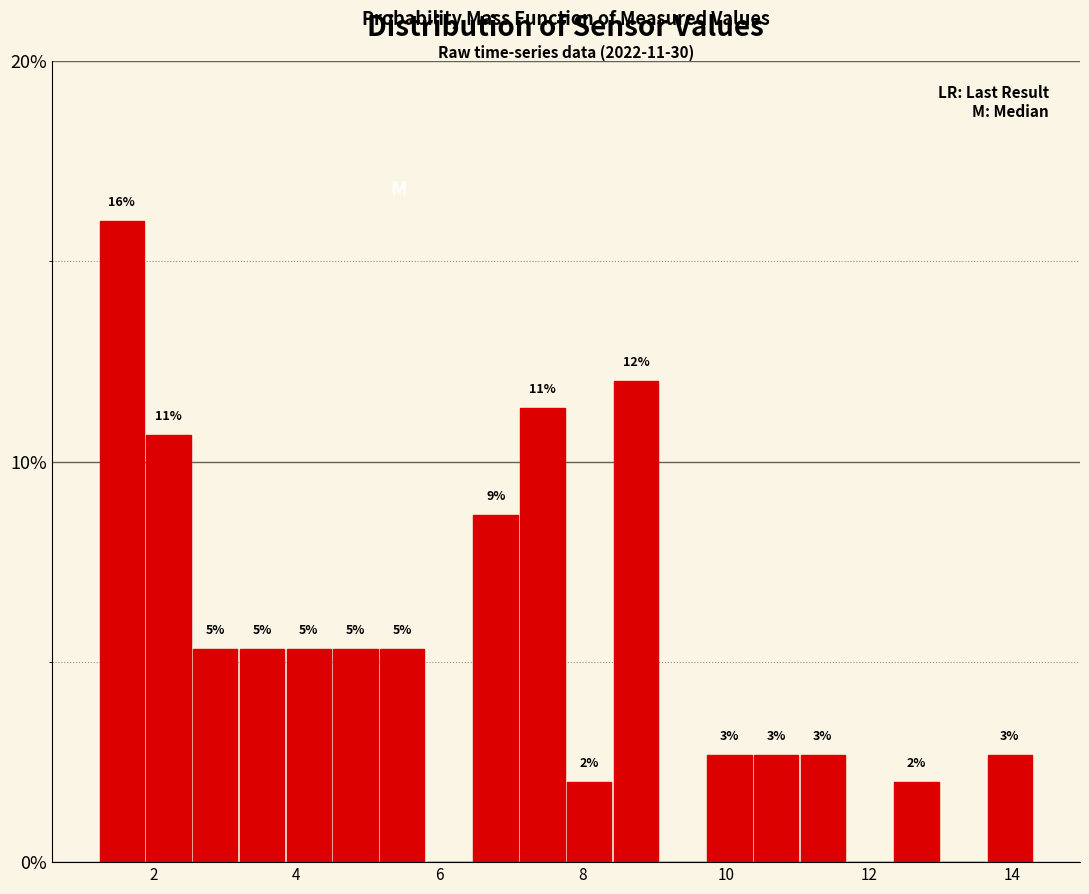

Read against the x-axis, roughly where is the centre of the tallest bar?

1.6